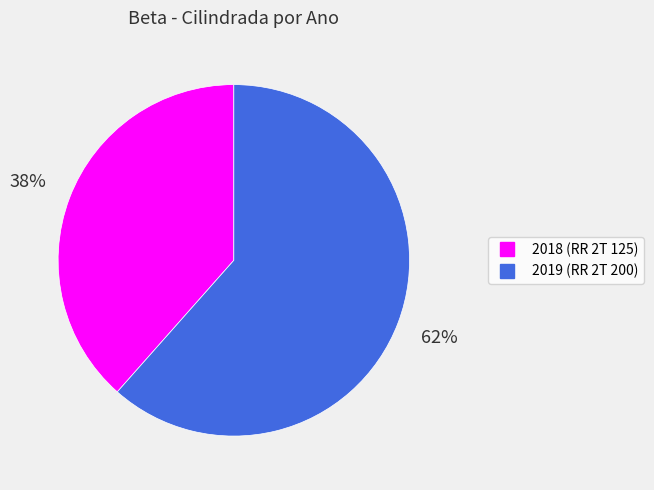

Which has a higher value, 2019 or 2018?

2019